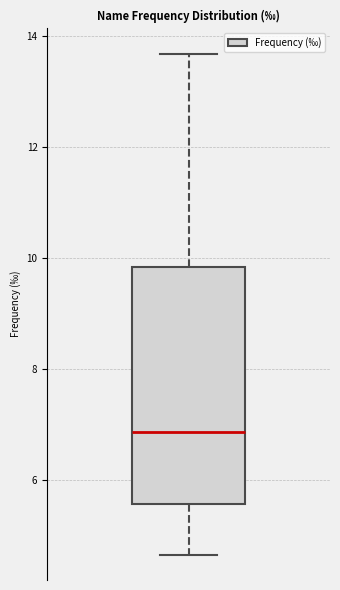

Read this box plot against the y-axis: the position of the median line, the range covered by the box, and the ends of both whiskers. The values are not printed on the chart, so give them approximately, as read against the axis.

median 6.8, box 5.6 to 9.8, whiskers 4.6 to 13.6